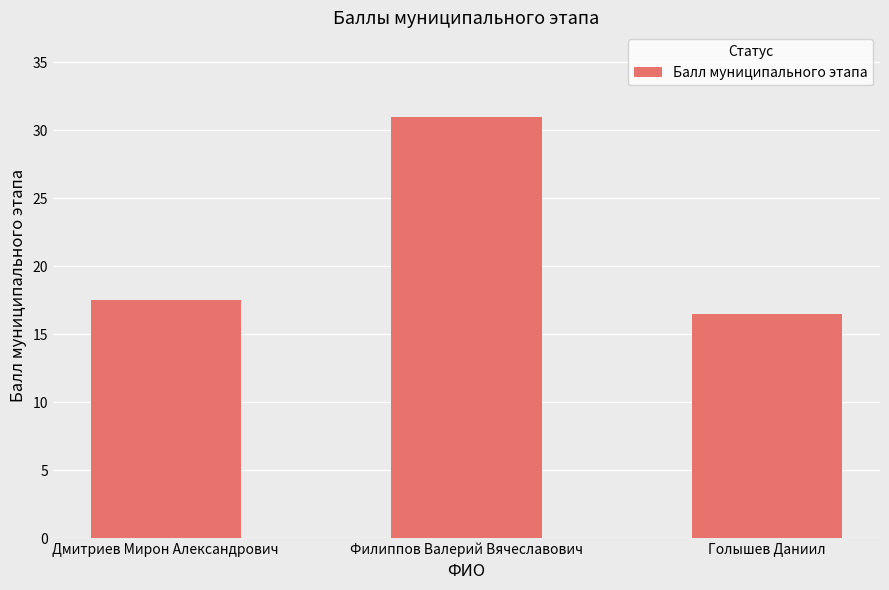

The value at Голышев Даниил is 5.5. True or false?

False